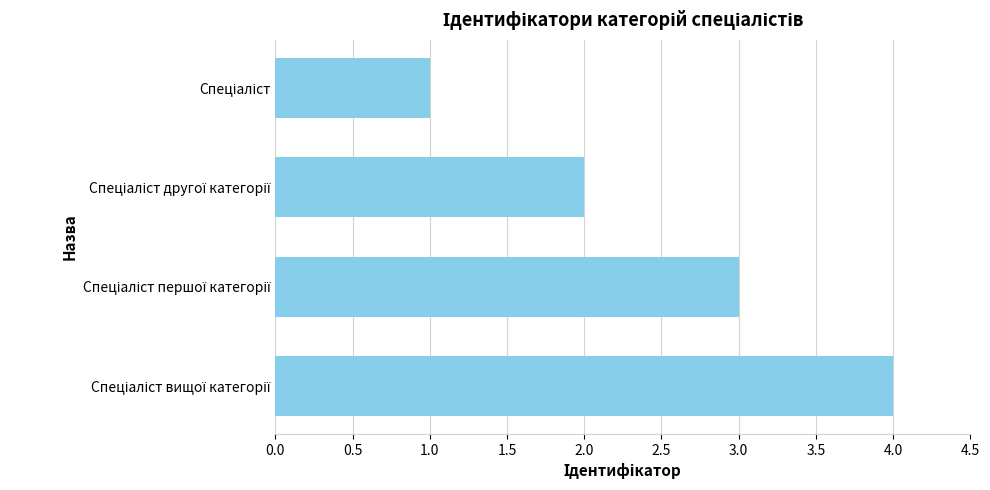

What is the maximum value shown in the chart?

4